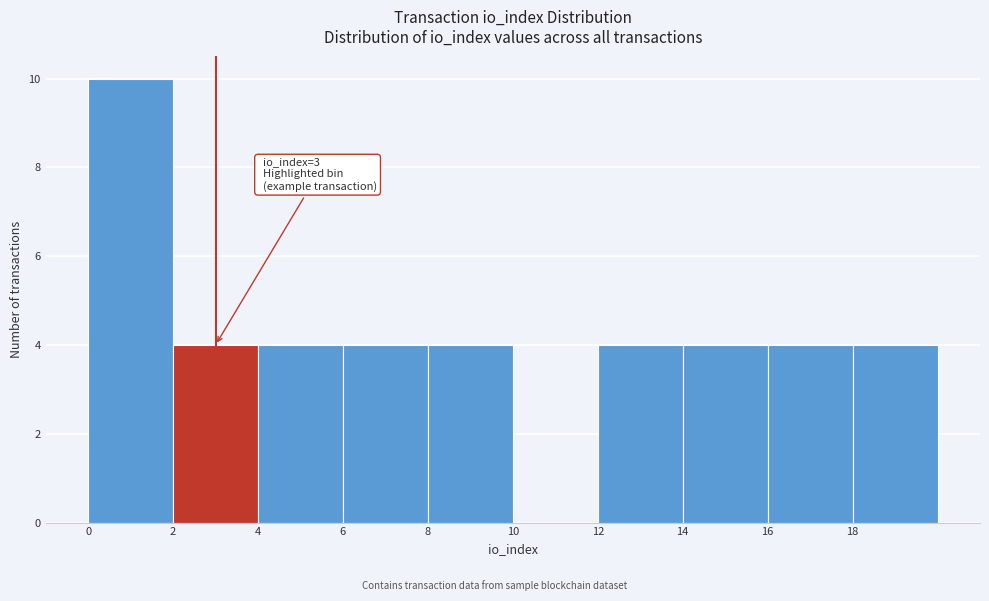

Over which range of the x-axis is the bar tallest?

0 to 2